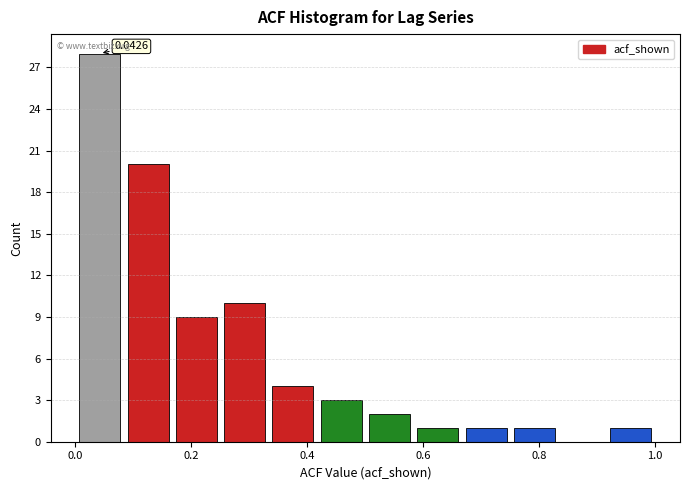

Over which range of the x-axis is the bar tallest?

0.00 to 0.08